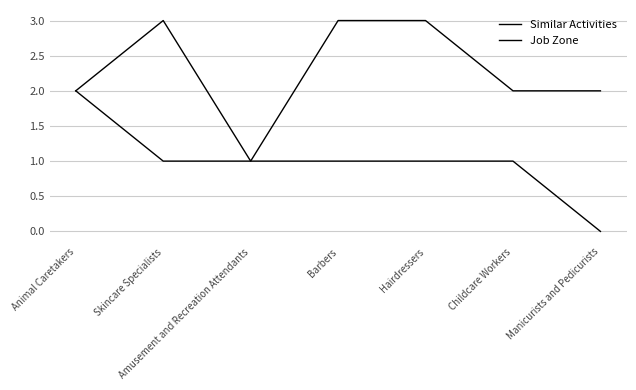

Which series has the largest total across all categories?

Job Zone